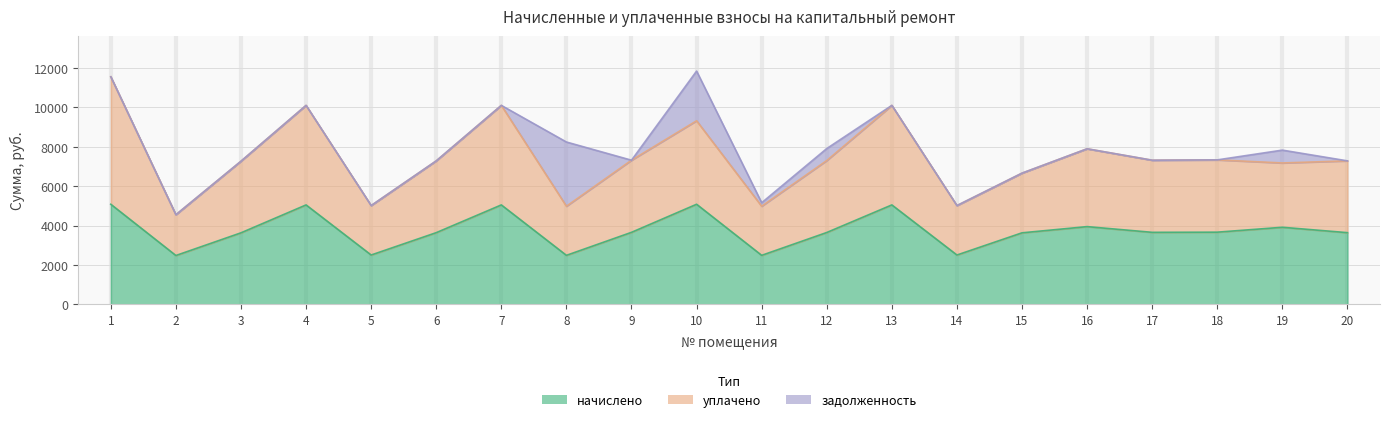

In уплачено, how many points are lower than both neighbors (excluding endpoints)?

7